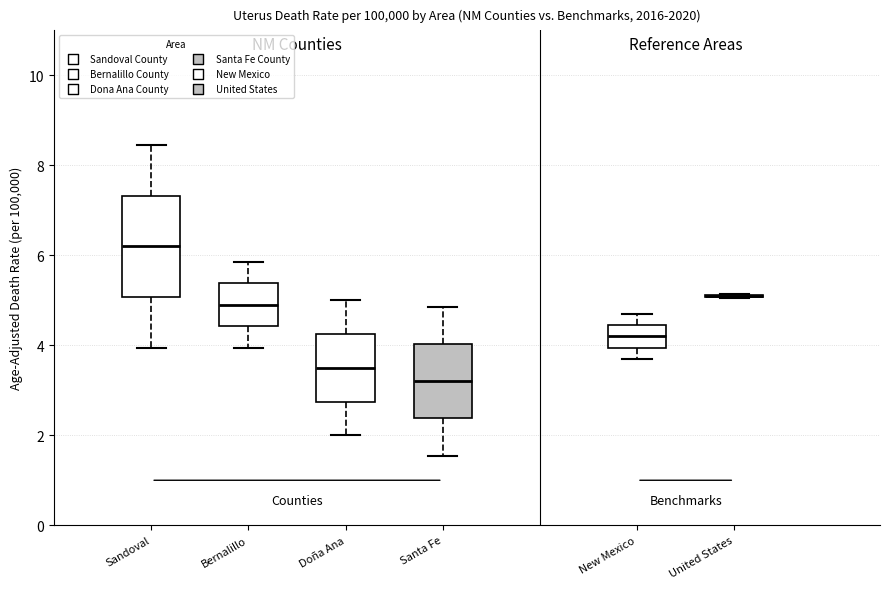

Which box is the tallest, from its lower edge to its upper edge?

Sandoval